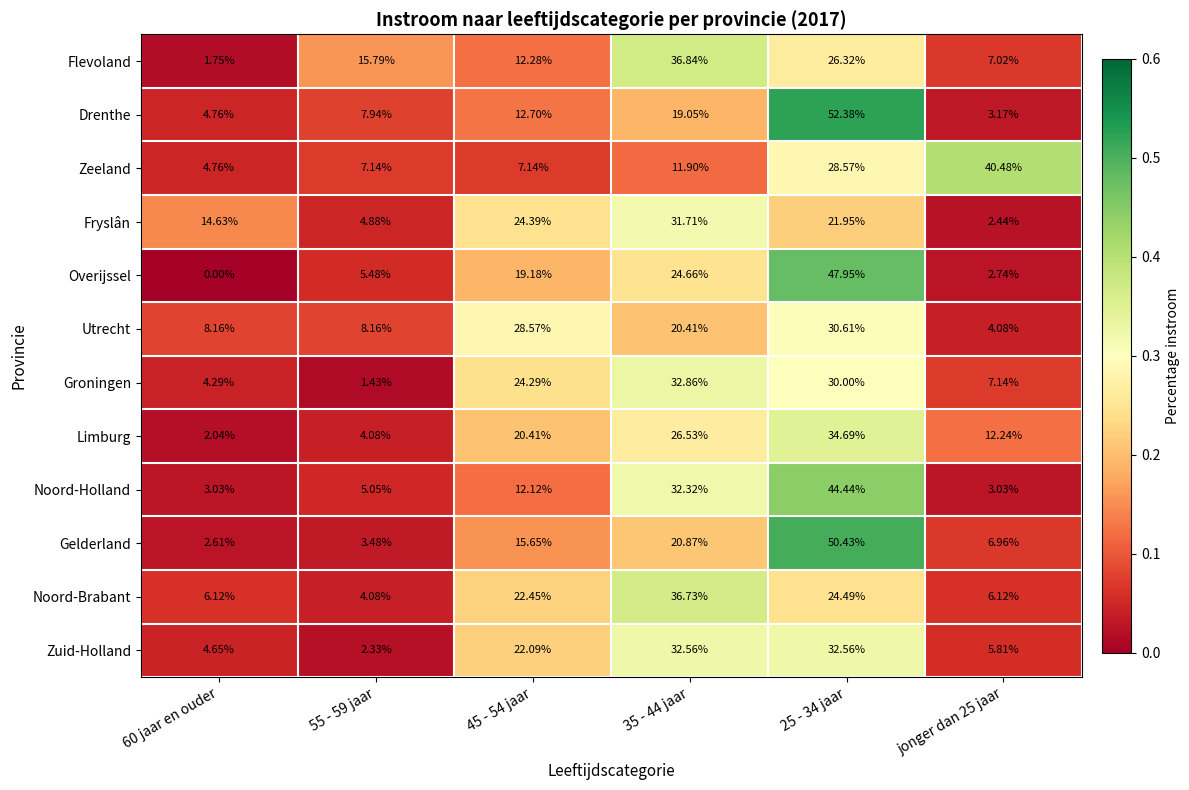

Rank the series by their maximum value, from highest to lowest.

Drenthe, Gelderland, Overijssel, Noord-Holland, Zeeland, Flevoland, Noord-Brabant, Limburg, Groningen, Zuid-Holland, Fryslân, Utrecht